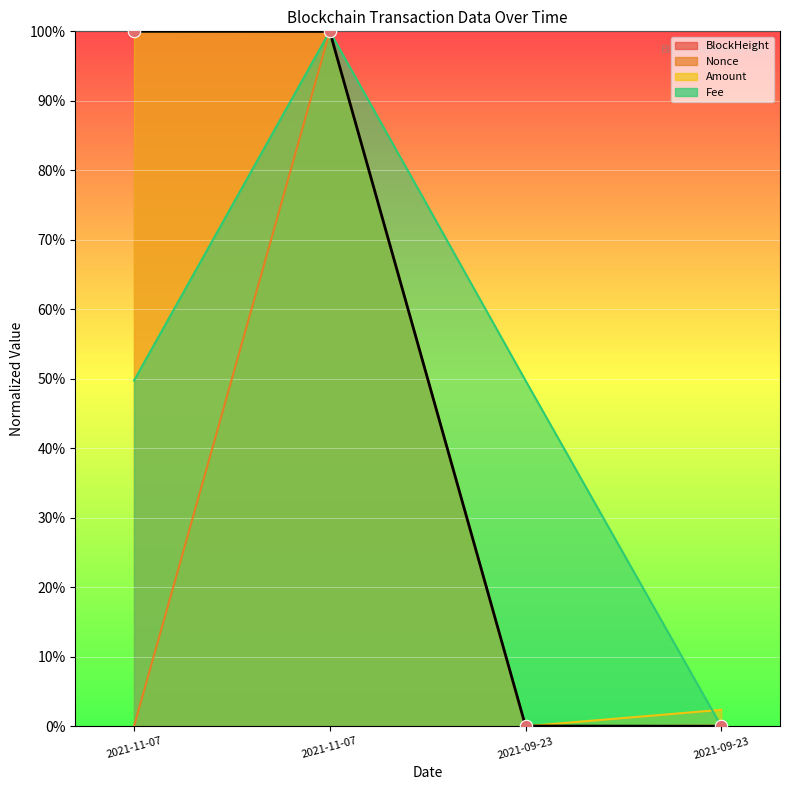

What is the total value across all series at 2021-09-23?

49.8